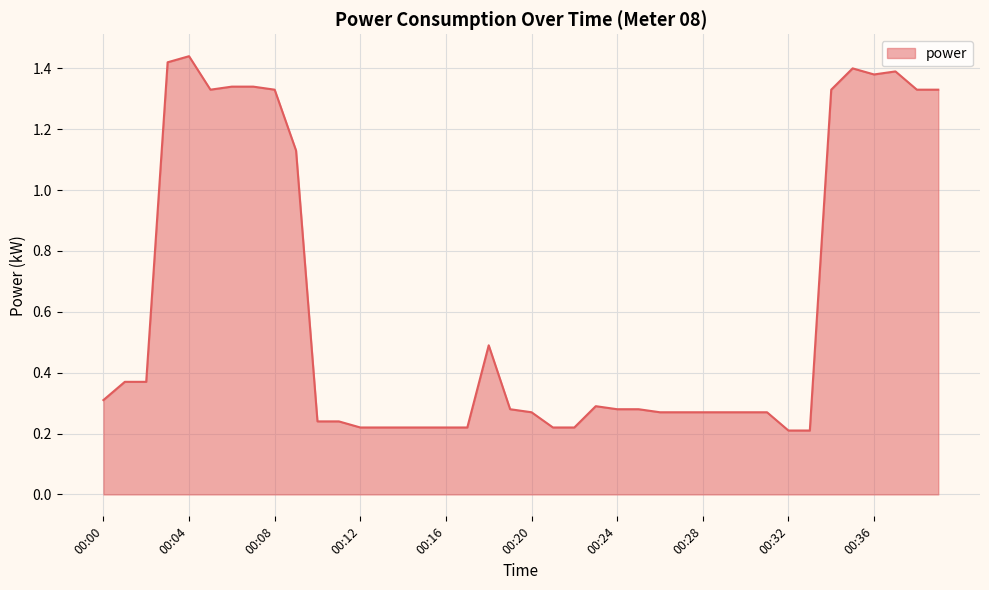

What is the difference between the maximum and minimum values?

1.2